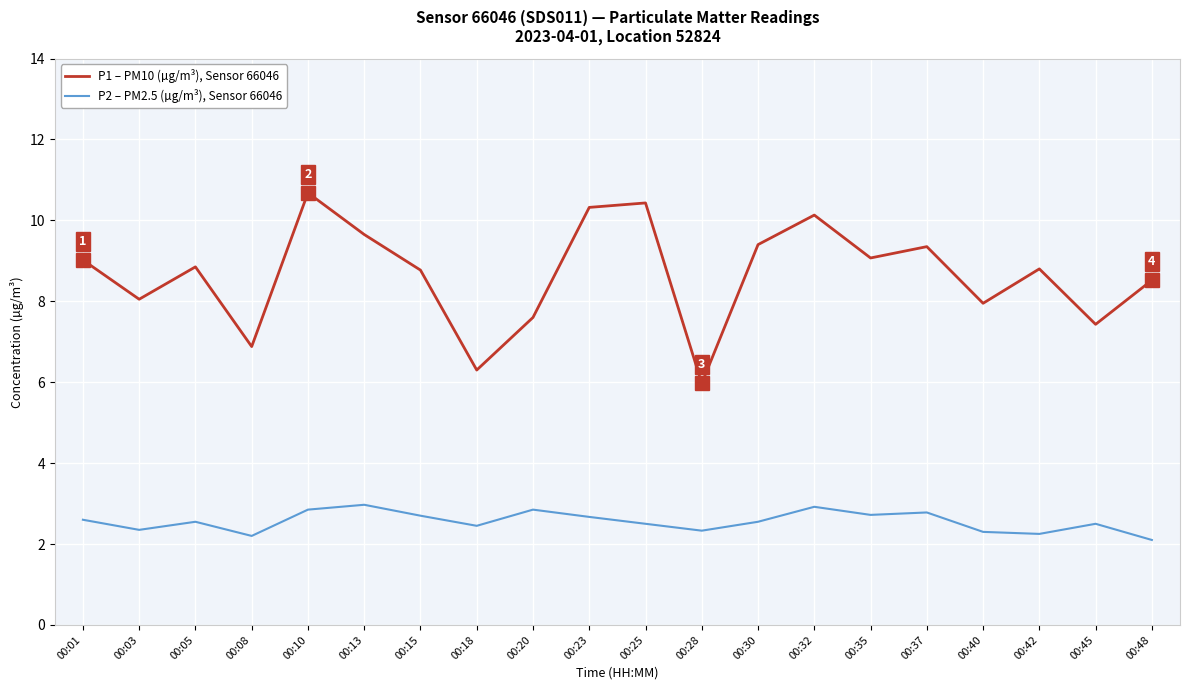

Where is the first local maximum for P2 – PM2.5 (µg/m³), Sensor 66046?

00:05